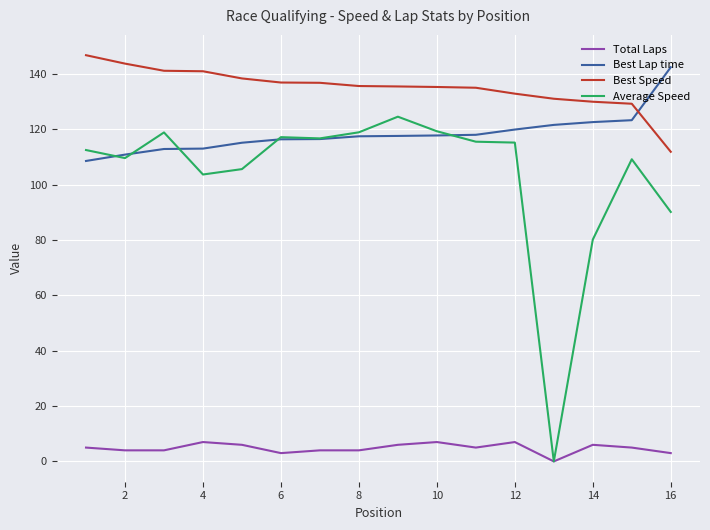

Which series has the largest total across all categories?

Best Speed